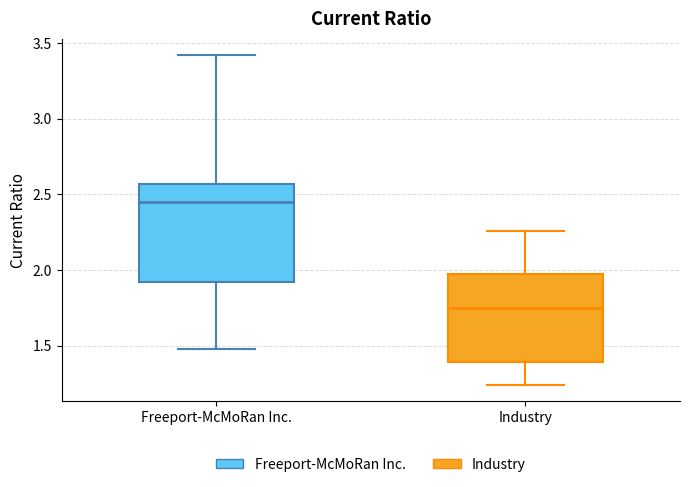

Reading left to right, transcribe this box plot: for each box, give where its median line is, the range the box spans, and where its two whiskers end, as read against the y-axis. The values are not printed on the chart, so give them approximately, as read against the axis.

Freeport-McMoRan Inc.: median 2.45, box 1.90 to 2.55, whiskers 1.50 to 3.40
Industry: median 1.75, box 1.40 to 1.95, whiskers 1.25 to 2.25